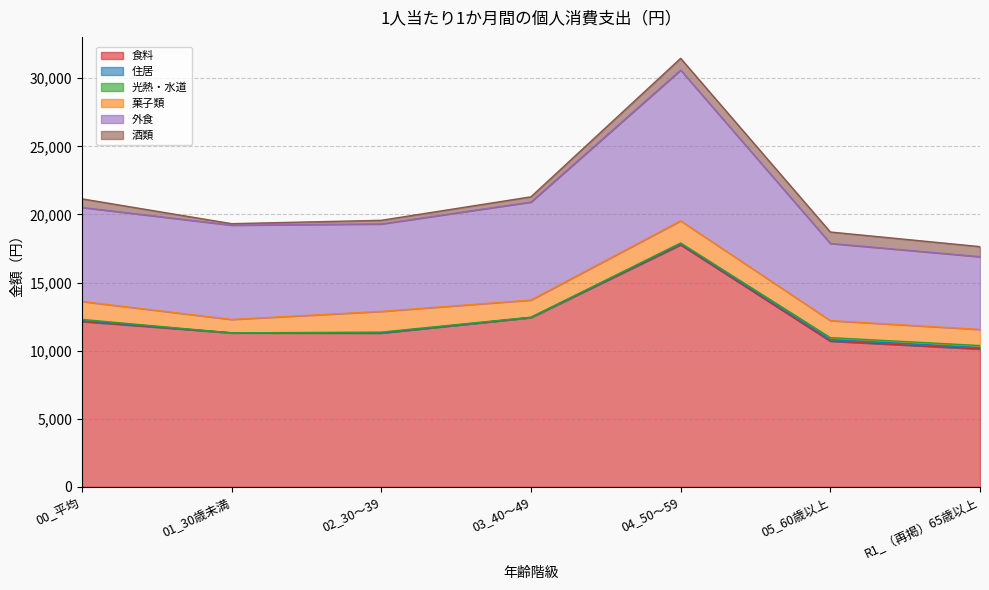

What is the label of the 3rd point from the right?

04_50～59